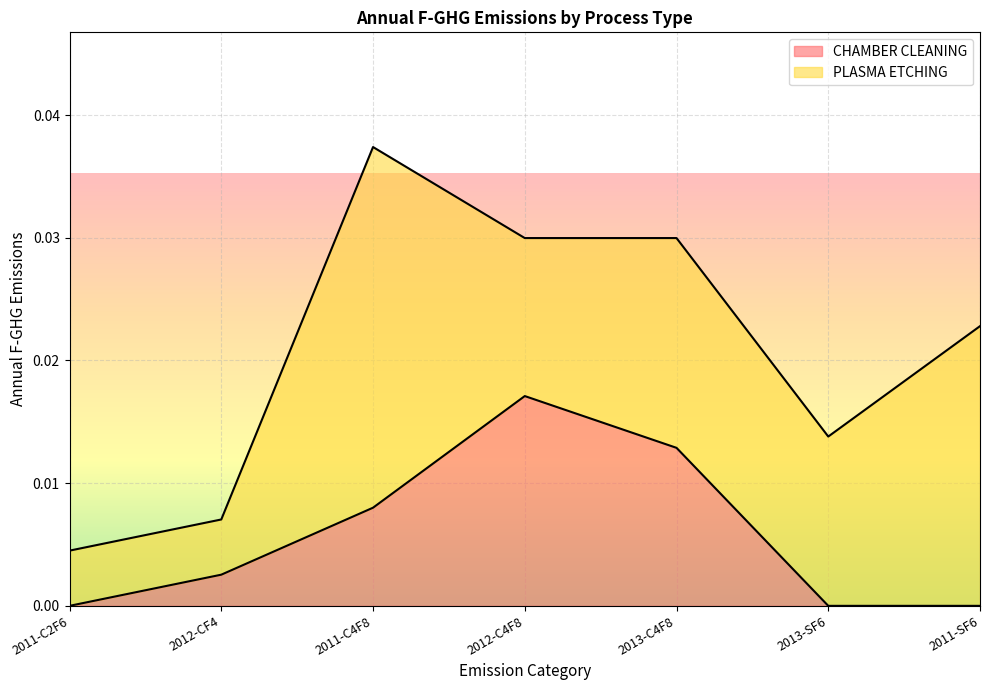

At which category is the sum across all series the highest?

2011-C4F8